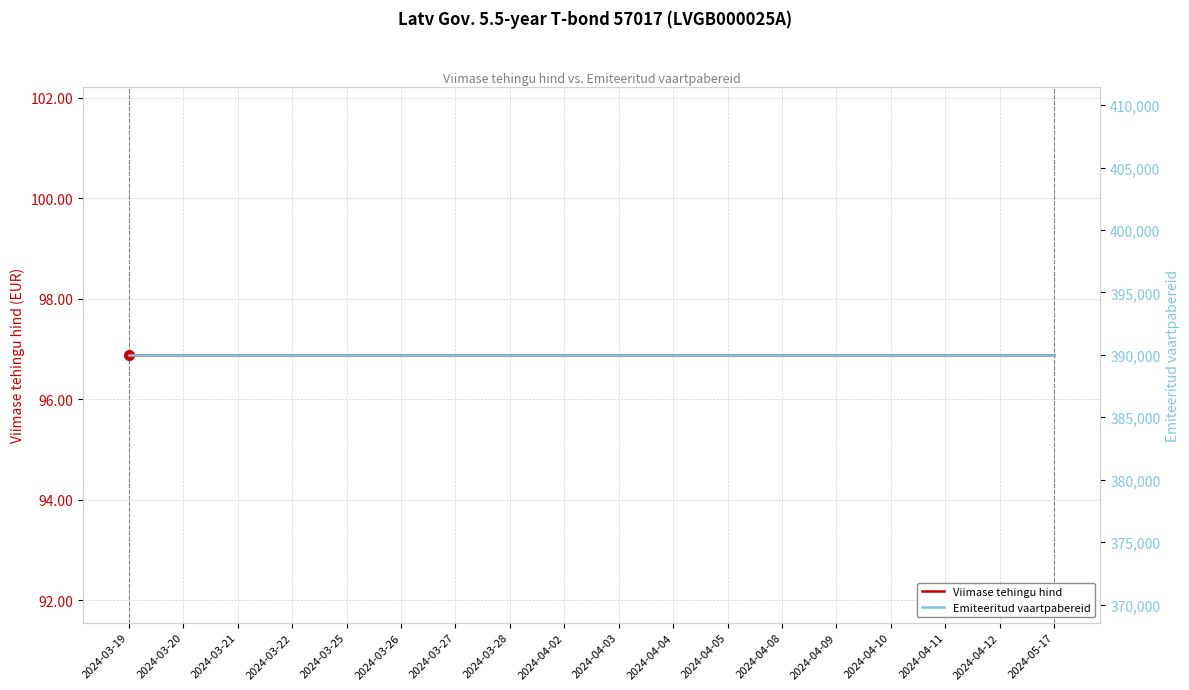

True or false: Viimase tehingu hind and Emiteeritud vaartpabereid cross at least once.

False